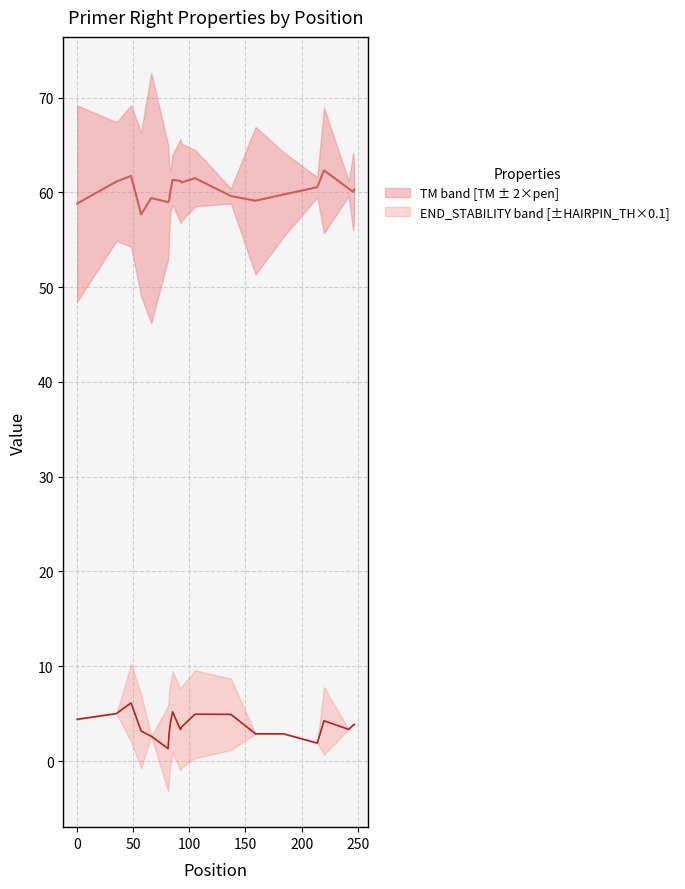

What value does the END_STABILITY series have at 81?

1.3